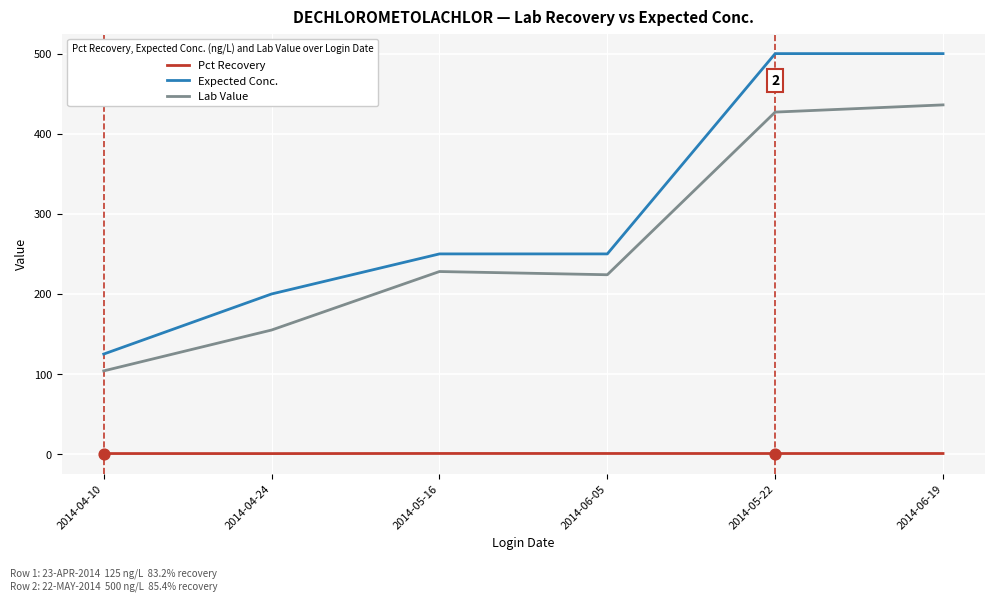

Which series changed the most between 2014-04-10 and 2014-06-19?

Expected Conc.